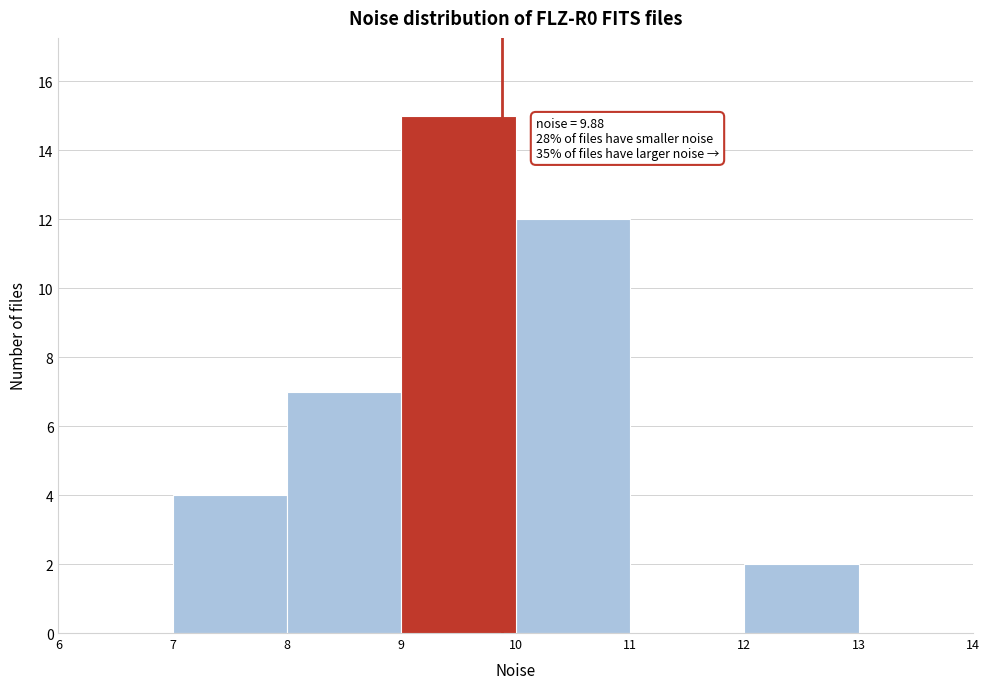

Over which range of the x-axis is the bar tallest?

9 to 10